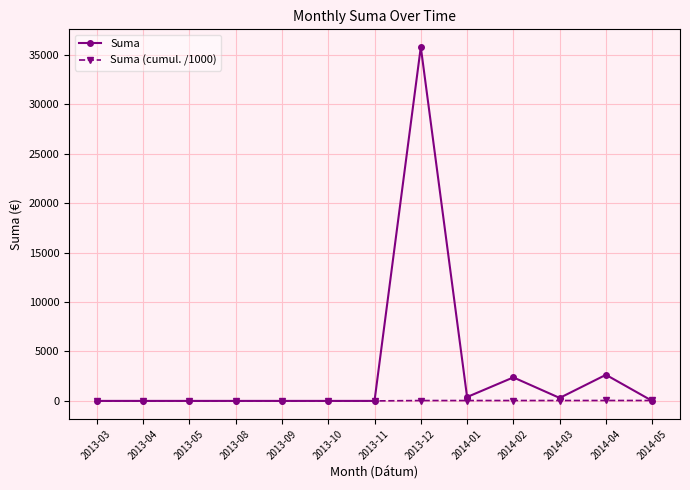

At which category is the sum across all series the highest?

2013-12